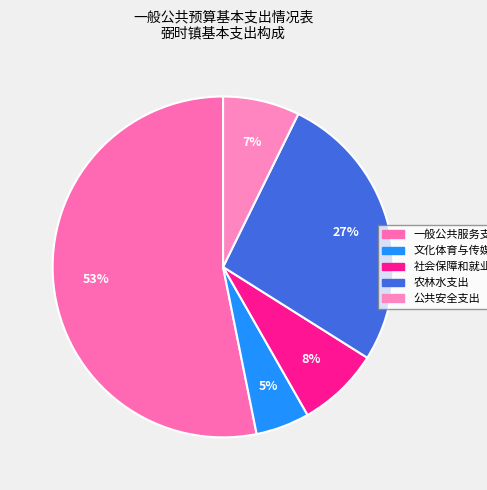

To the nearest percent, what percentage of the pie is 一般公共服务支出?

53%